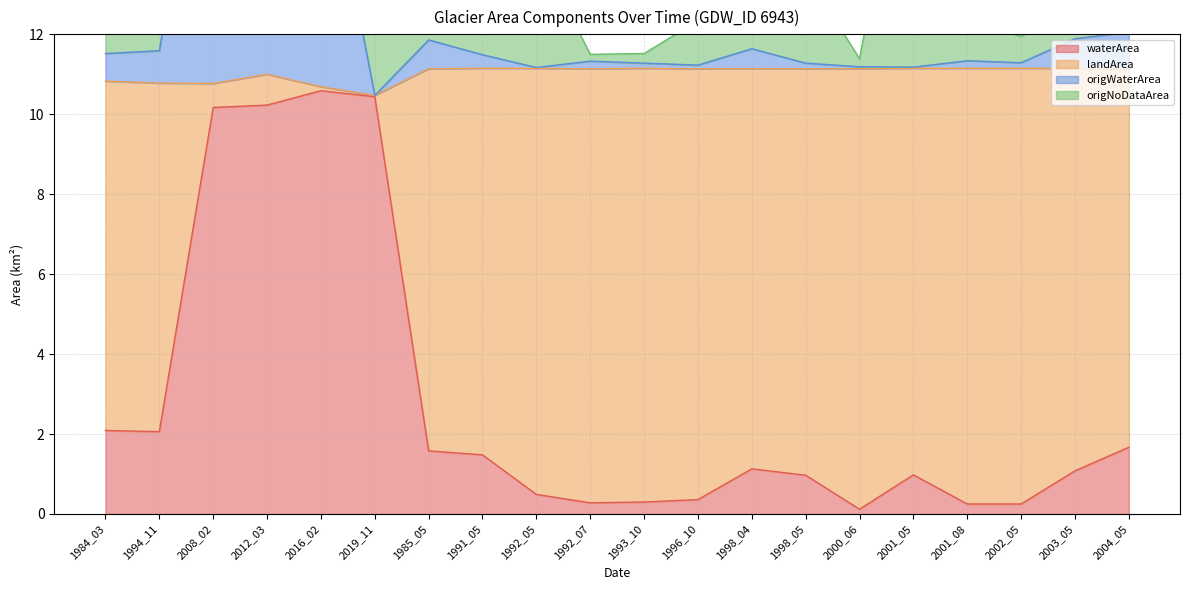

True or false: waterArea has a value of 2.6 at 1991_05.

False